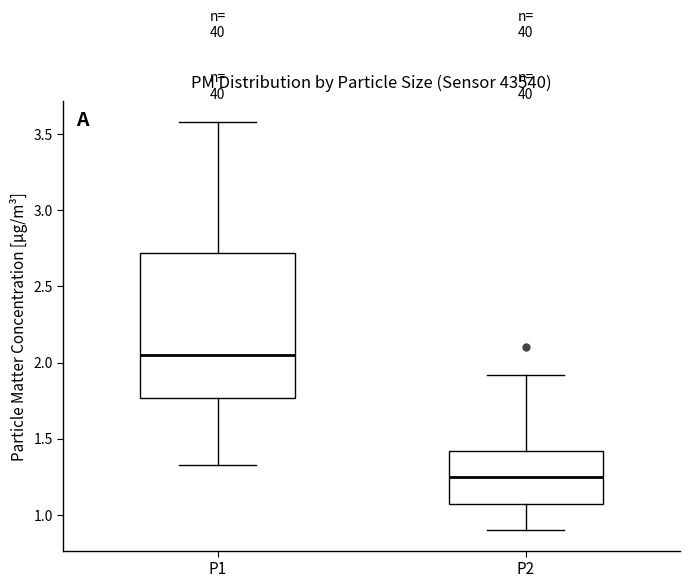

Reading left to right, transcribe this box plot: for each box, give where its median line is, the range the box spans, and where its two whiskers end, as read against the y-axis. The values are not printed on the chart, so give them approximately, as read against the axis.

P1: median 2.05, box 1.75 to 2.70, whiskers 1.35 to 3.60
P2: median 1.25, box 1.05 to 1.40, whiskers 0.90 to 1.90